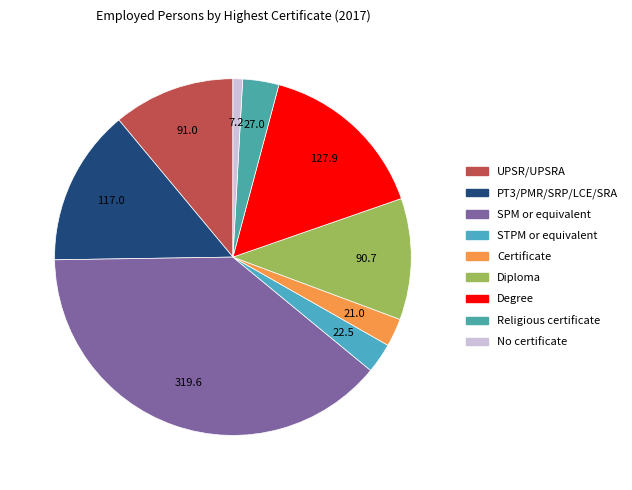

Count the number of slices in the pie.

9